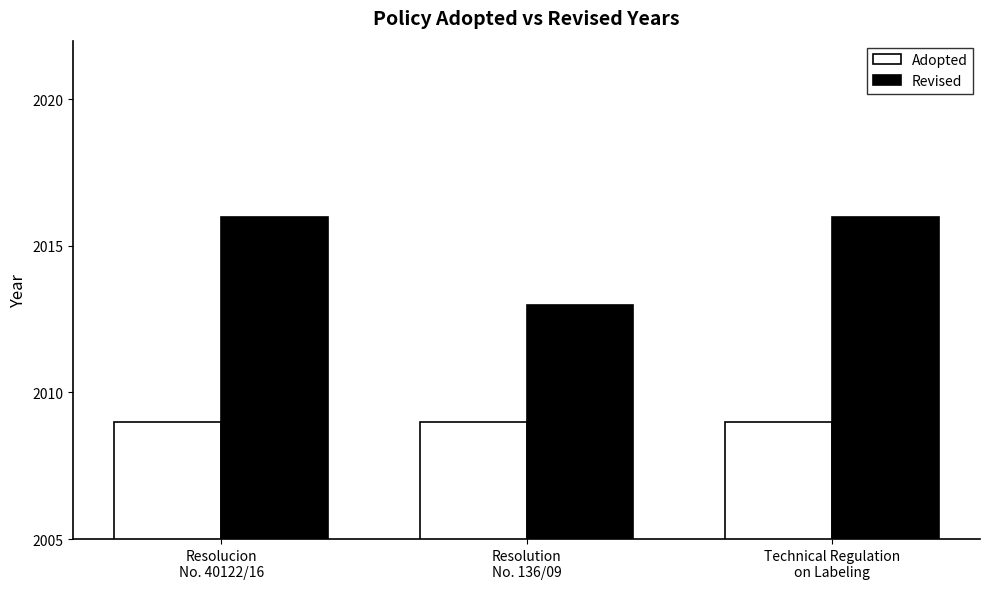

What is the average value of the Adopted series?

2009